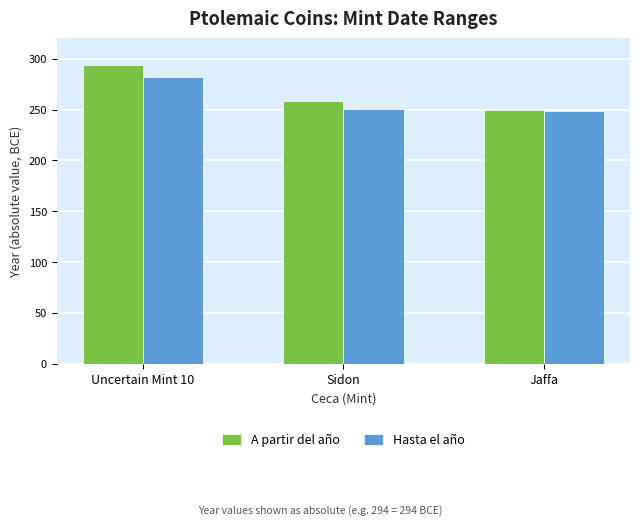

Is it true that A partir del año equals 250 at Jaffa?

True